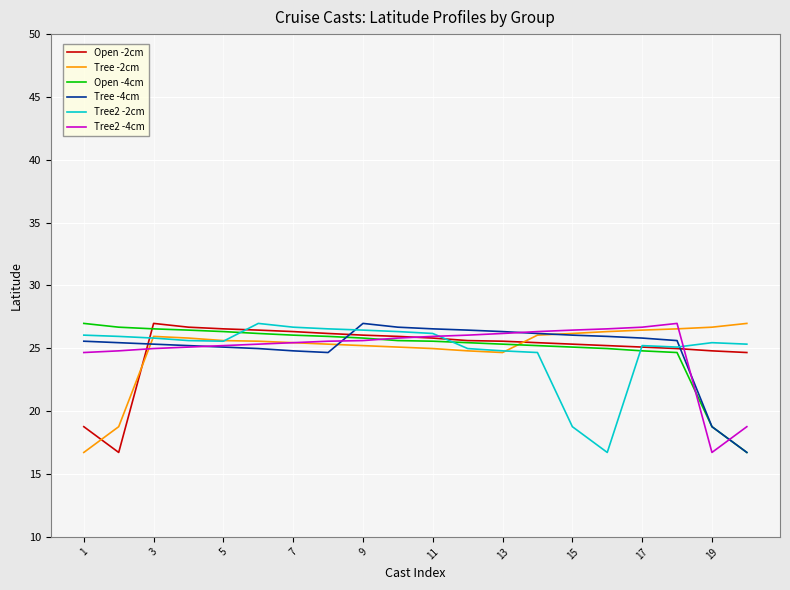

What is the lowest value of the Tree2 -2cm series?

16.7